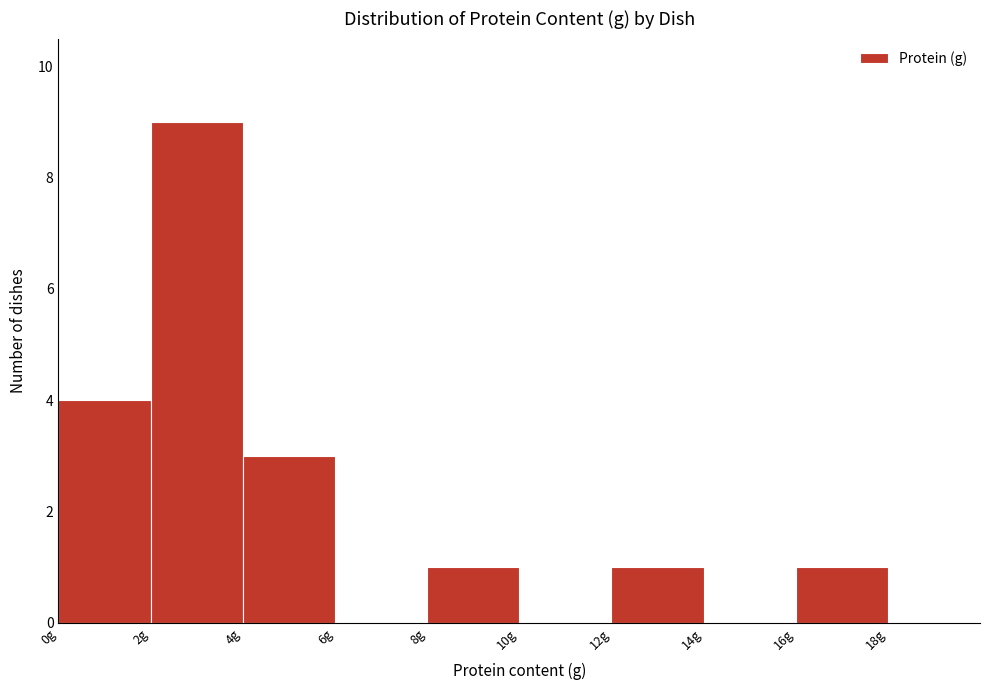

Which range on the x-axis has the tallest bar?

2 to 4